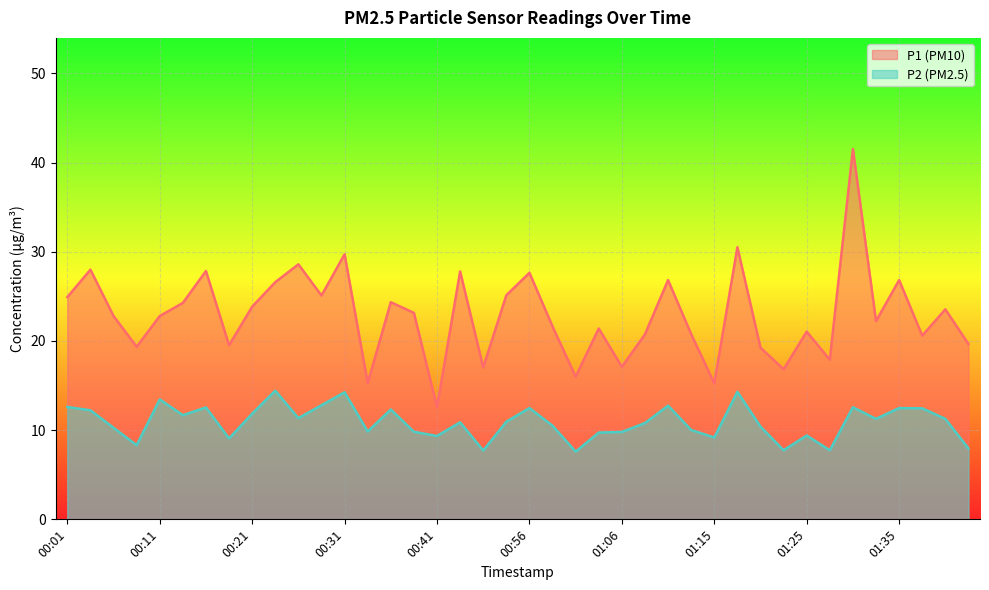

What value does the P1 series have at 00:56?

27.6